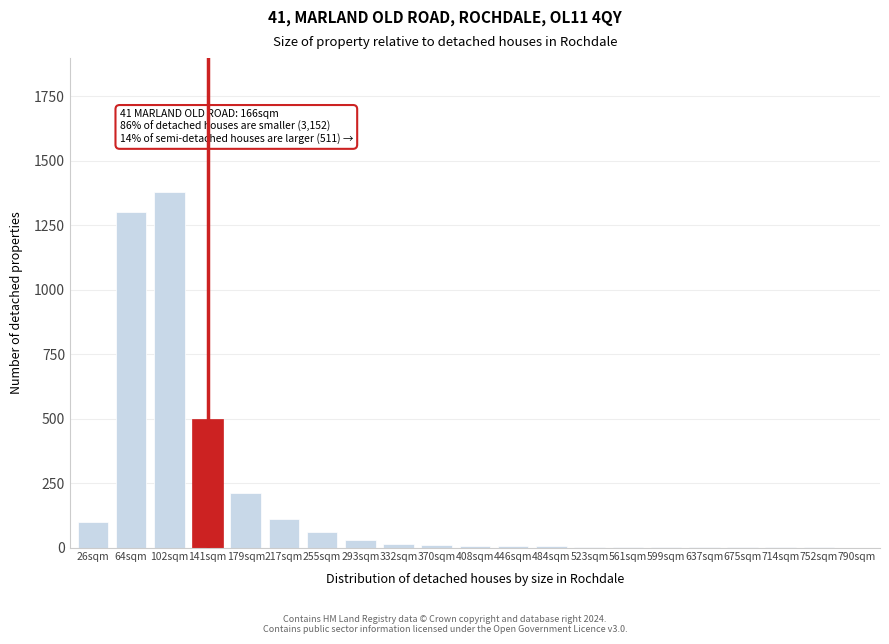

True or false: the data shows 1 at 675sqm.

True